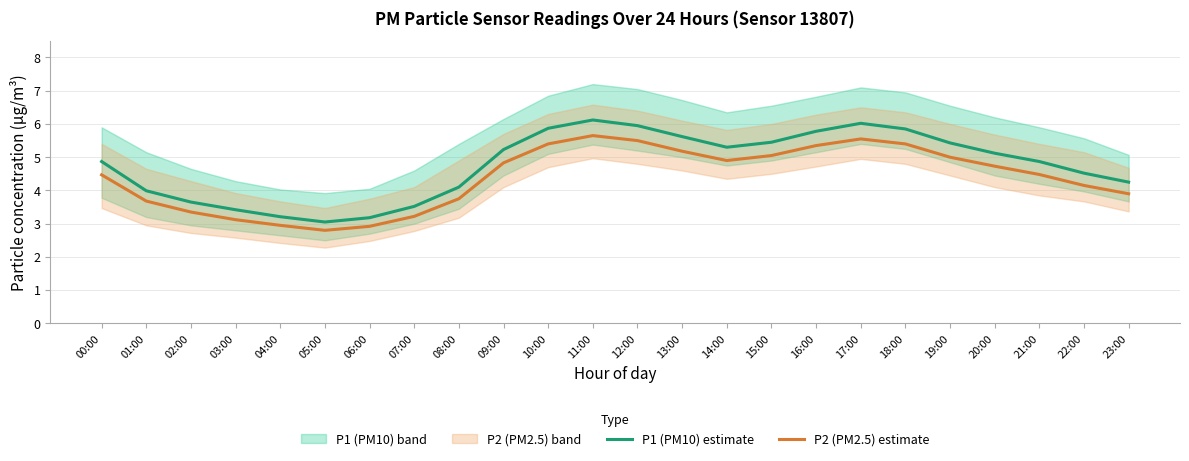

True or false: P2 (PM2.5) estimate and P1 (PM10) estimate cross at least once.

False